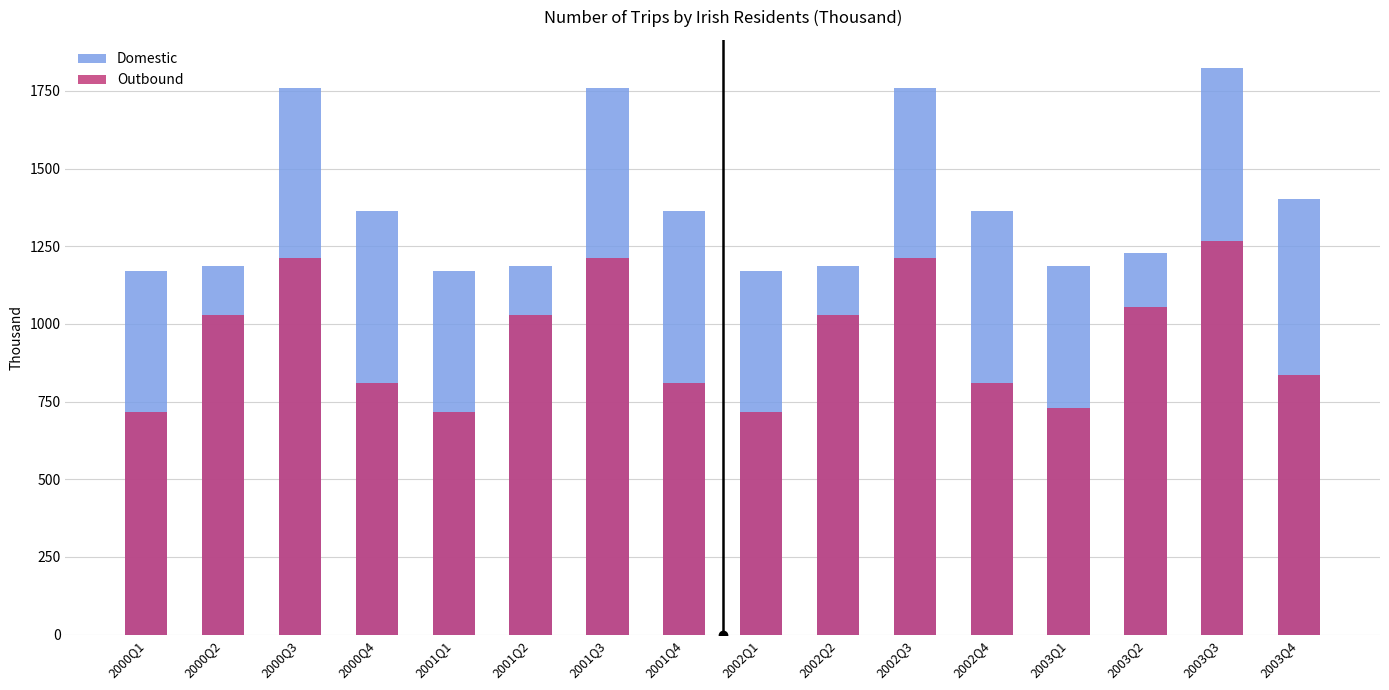

The Outbound series shows 1282 at 2001Q4. True or false?

False